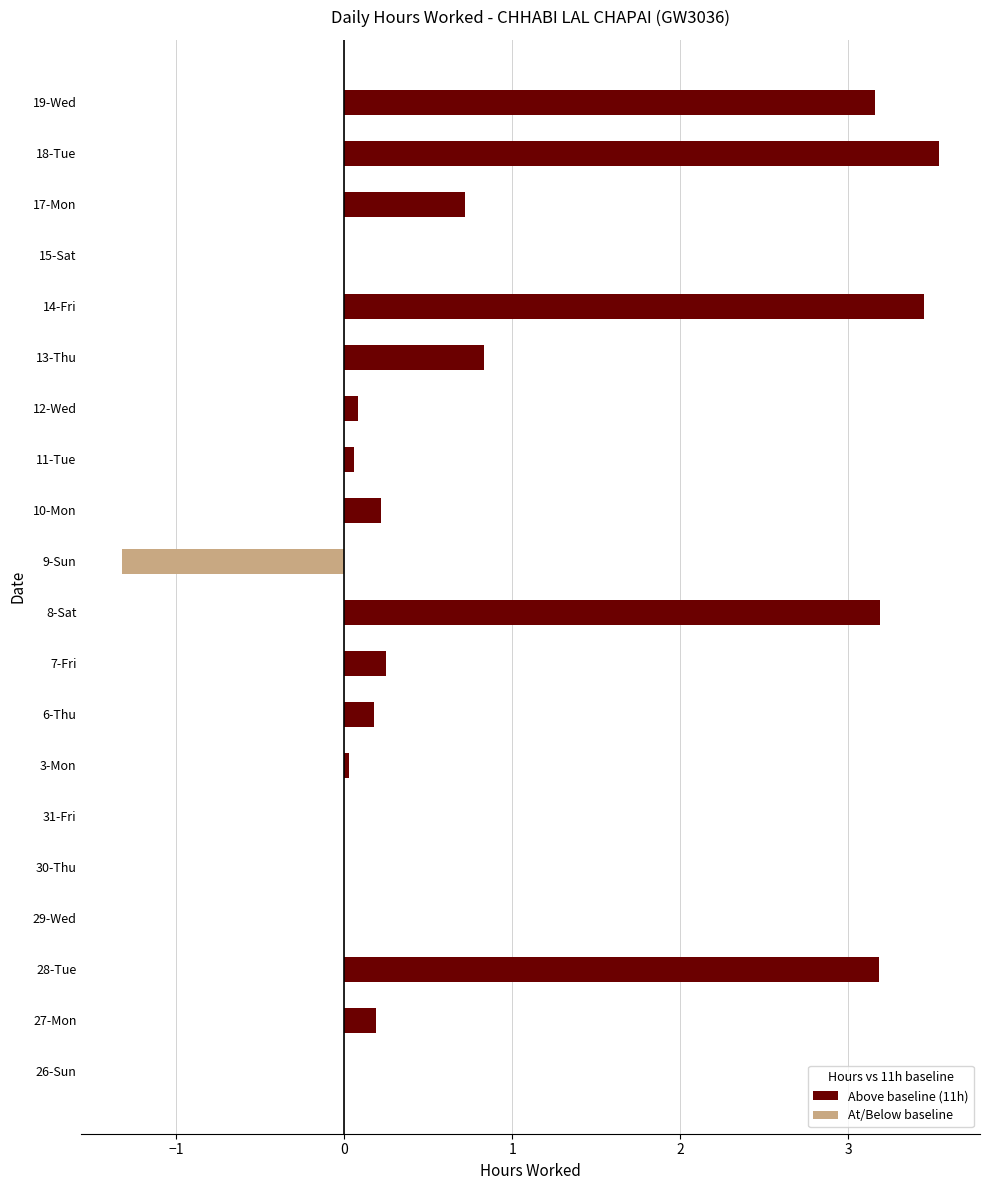

What is the greatest value displayed?

3.5